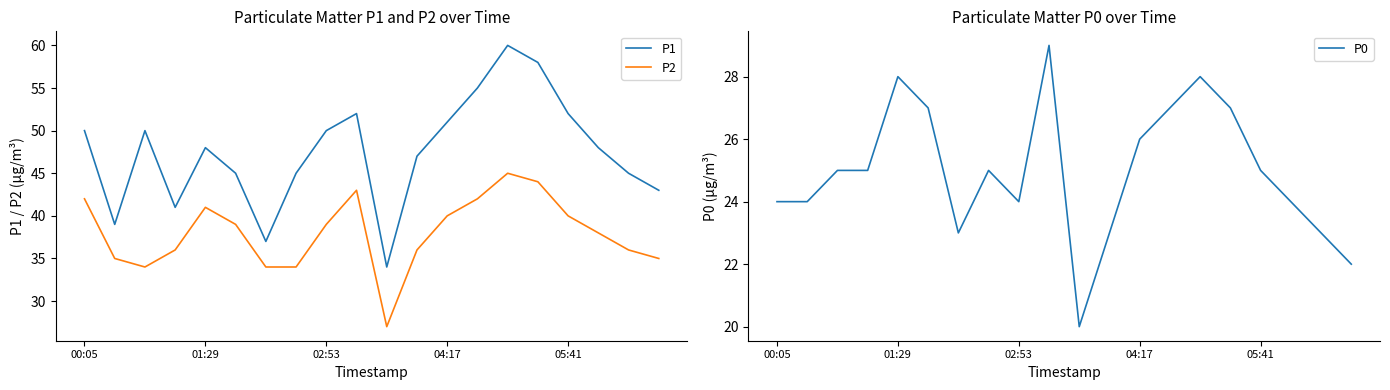

What is the lowest value of the P0 series?

20